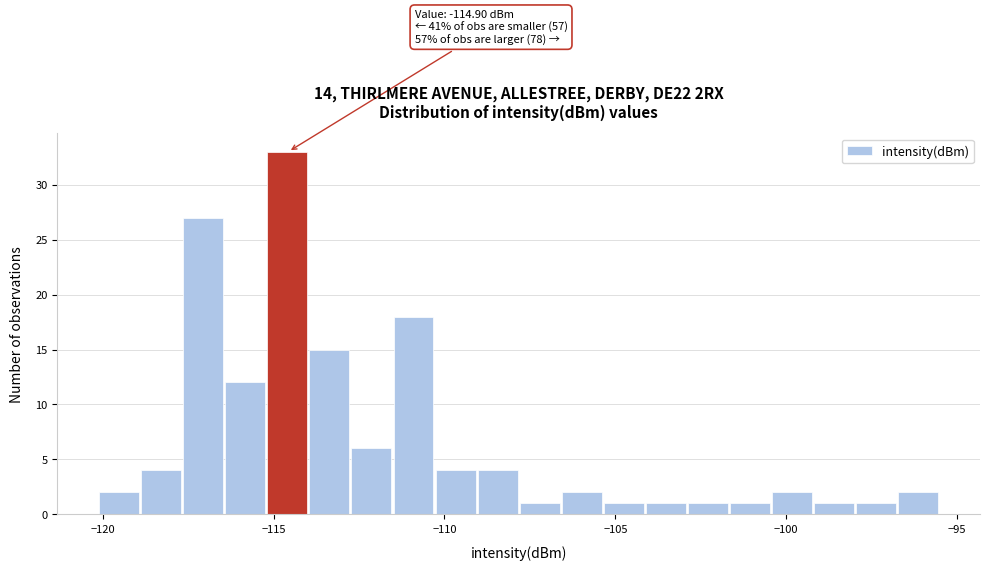

Around what value on the x-axis is the tallest bar? Give the approximate position of its centre, as read against the axis.

-114.5